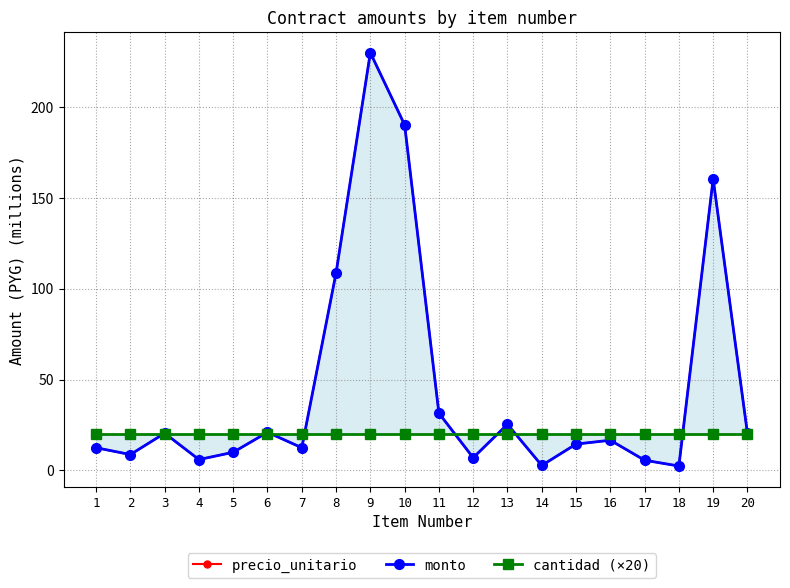

What is the value of the cantidad (×20) point at the 16th from the left?

20.0